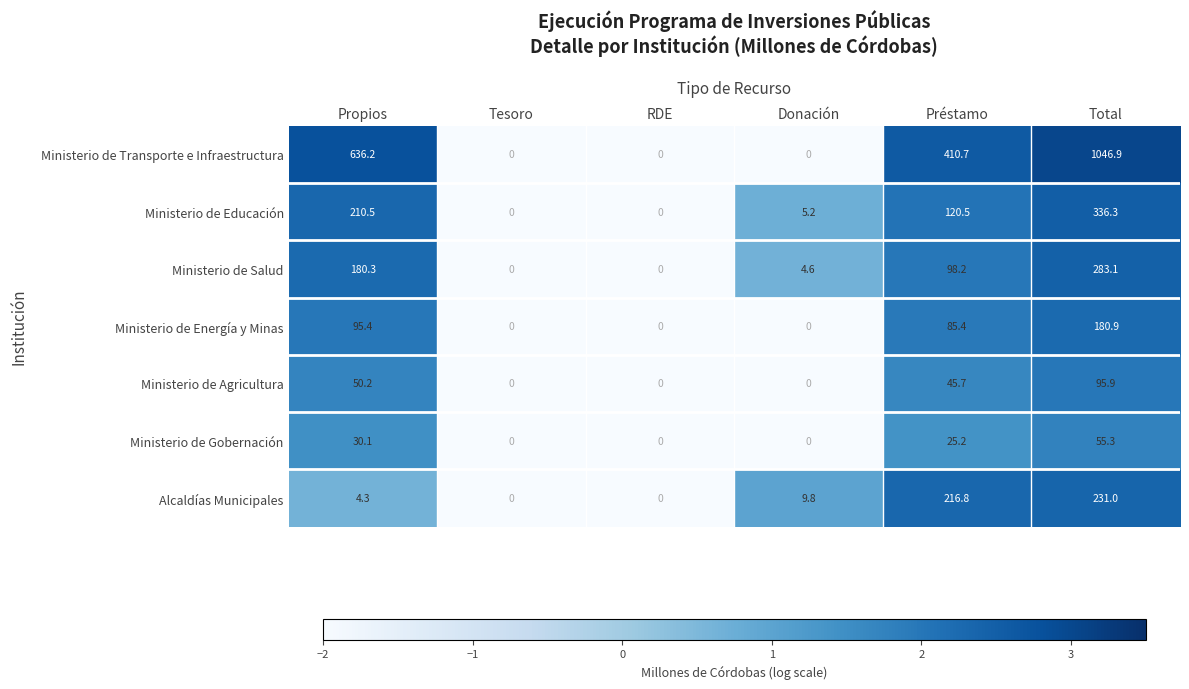

Is it true that Ministerio de Salud equals 151.6 at Préstamo?

False